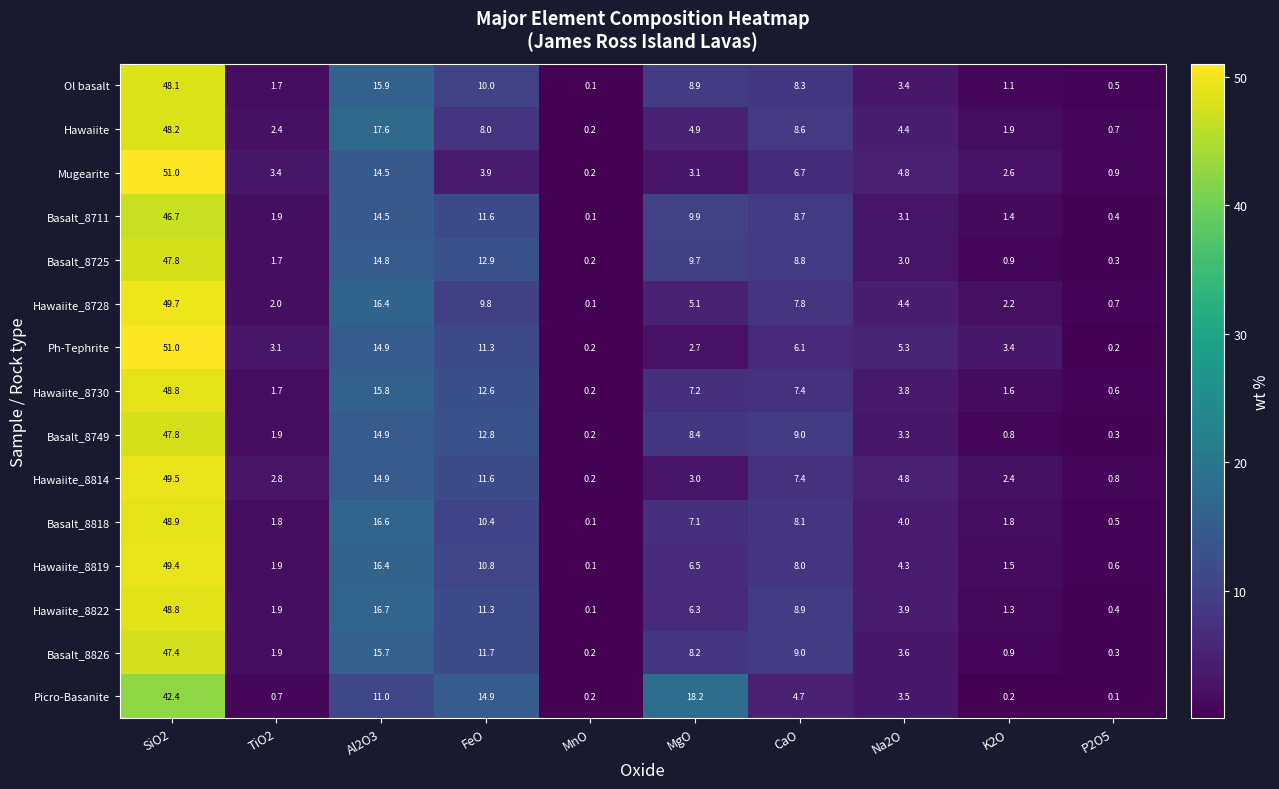

True or false: Hawaiite_8819 has a value of 49.4 at SiO2.

True